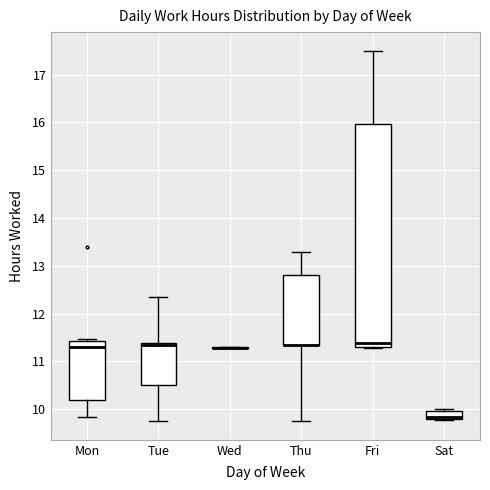

Which box is the tallest, from its lower edge to its upper edge?

Fri